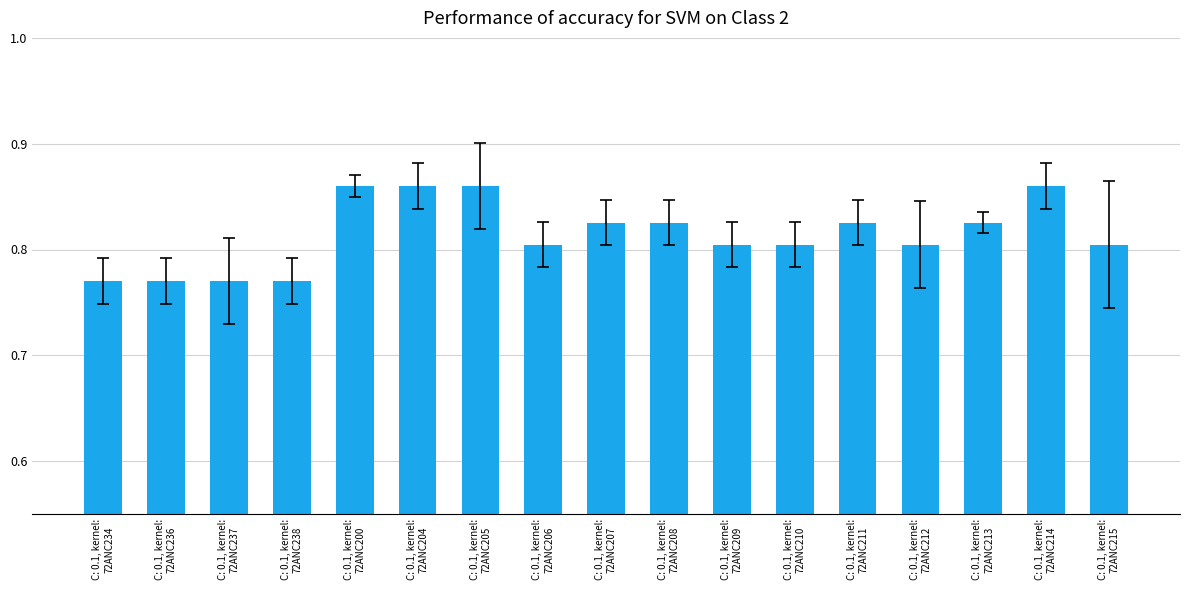

How many values are between 0 and 1?

17